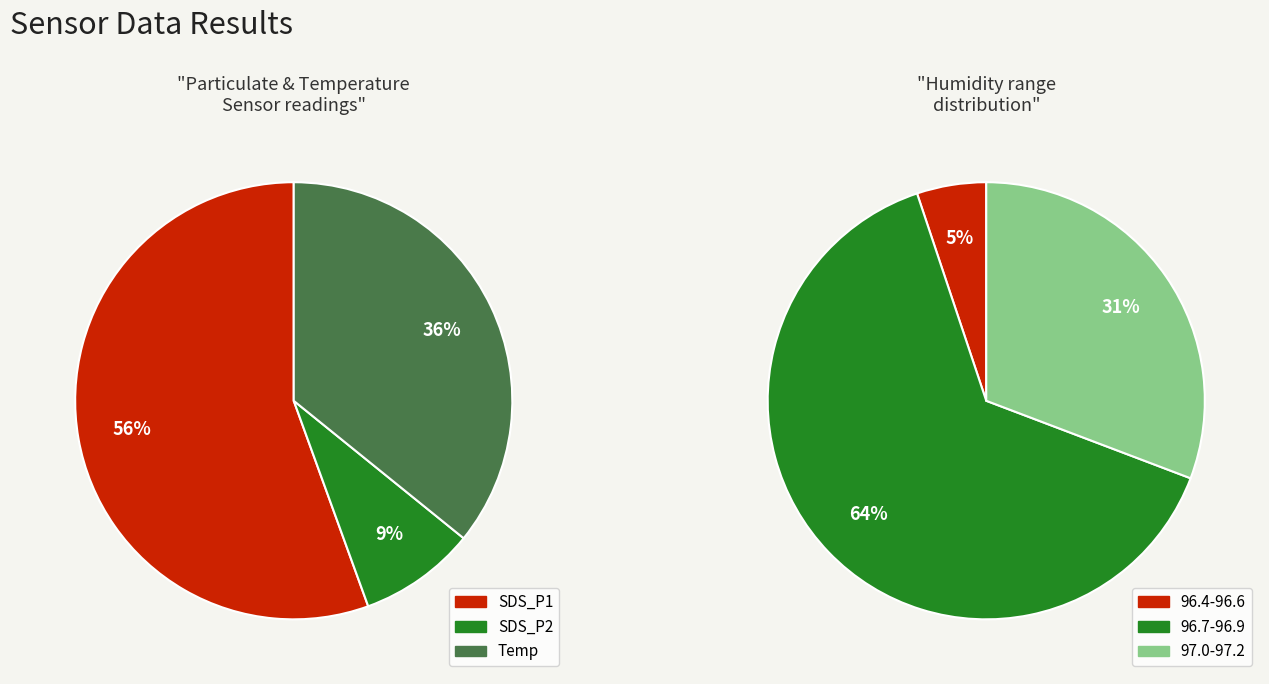

Does 20 represent more than half of the total?

No